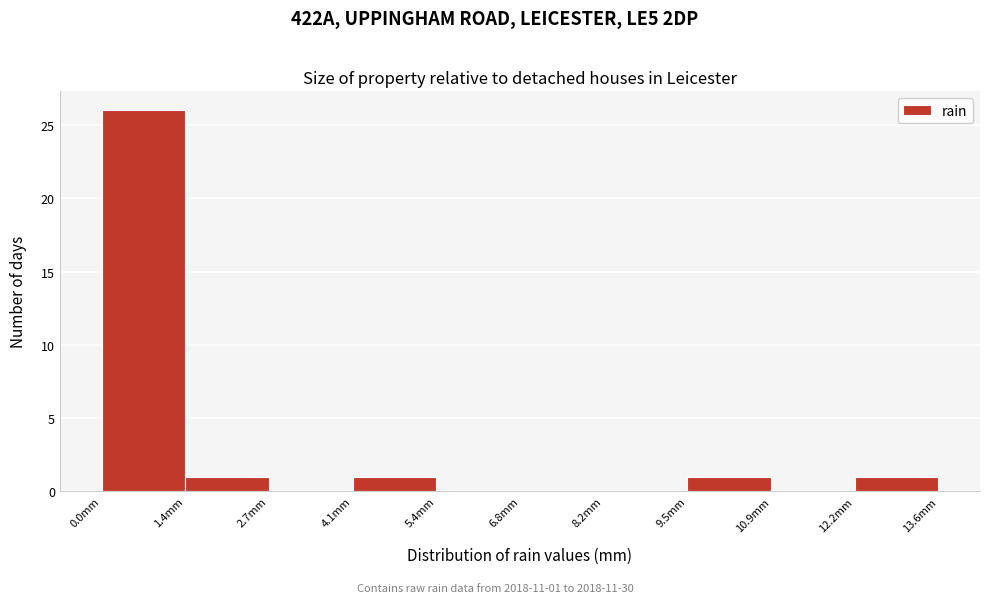

Over which range of the x-axis is the bar tallest?

0.00 to 1.36